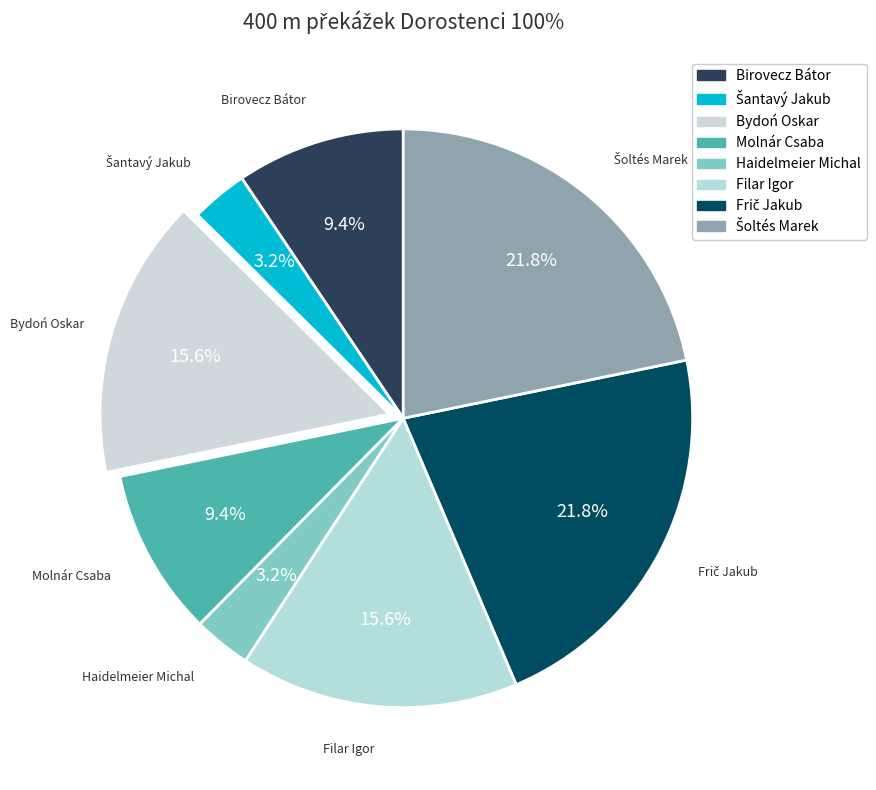

Between Birovecz Bátor and Šantavý Jakub, which is larger?

Birovecz Bátor